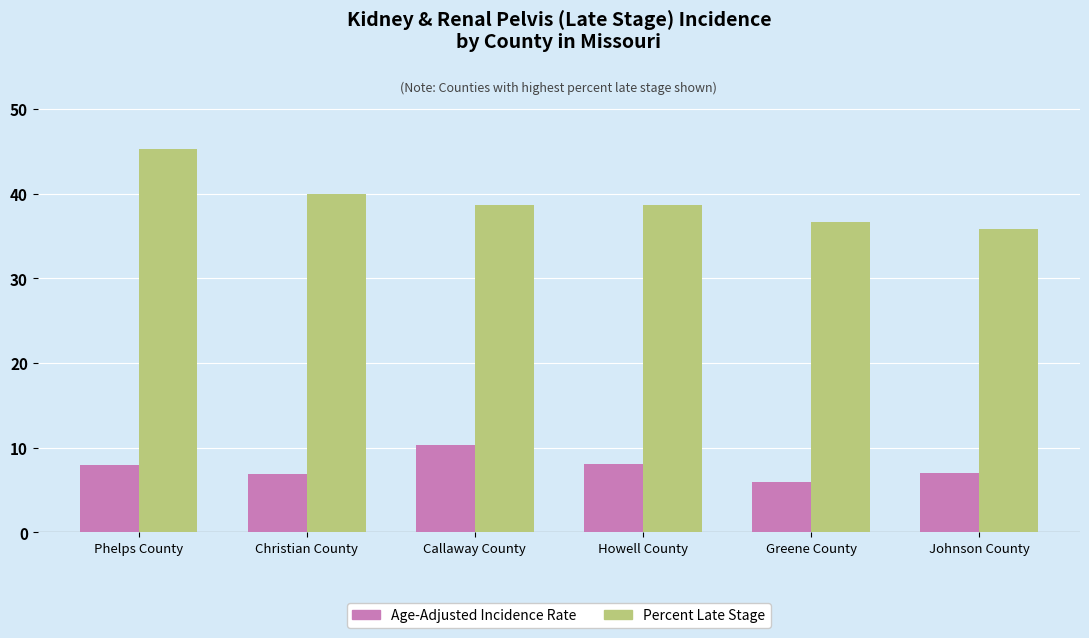

The Percent Late Stage series shows 52.5 at Johnson County. True or false?

False